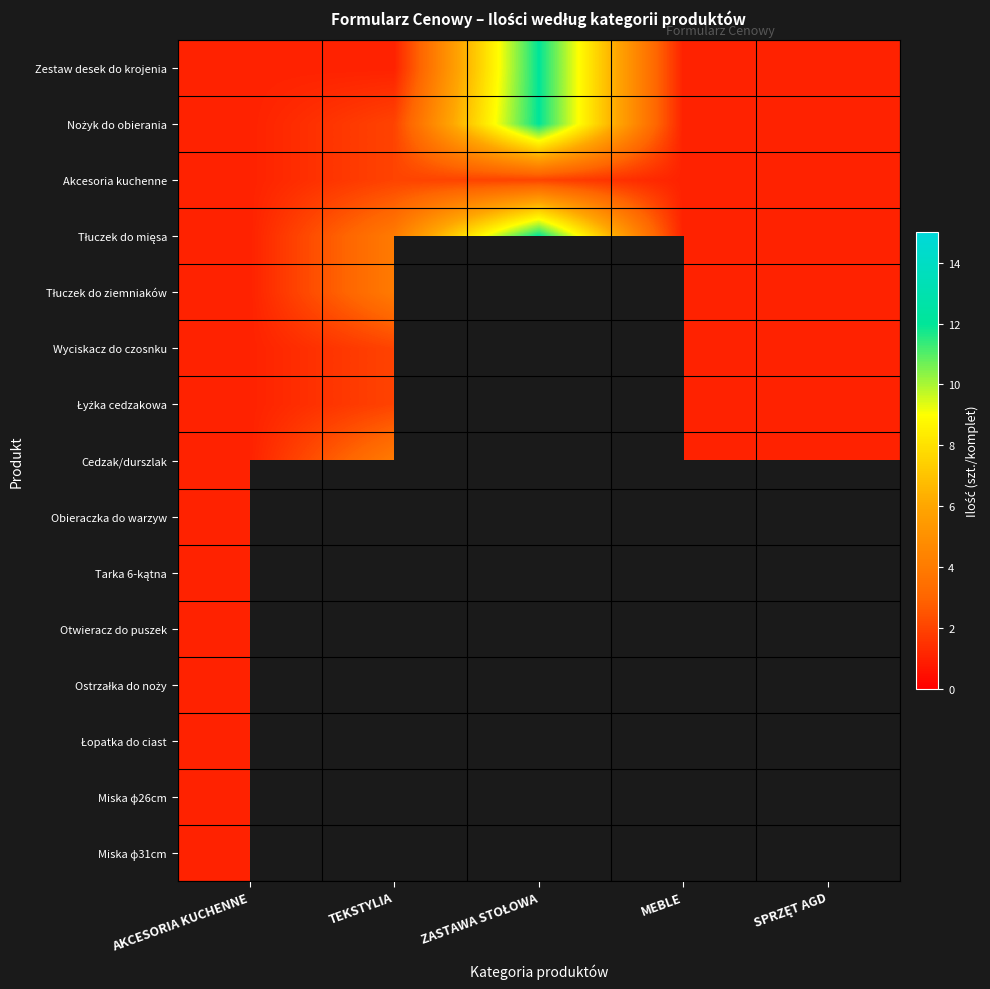

What is the total value across all series at AKCESORIA KUCHENNE?

15.0